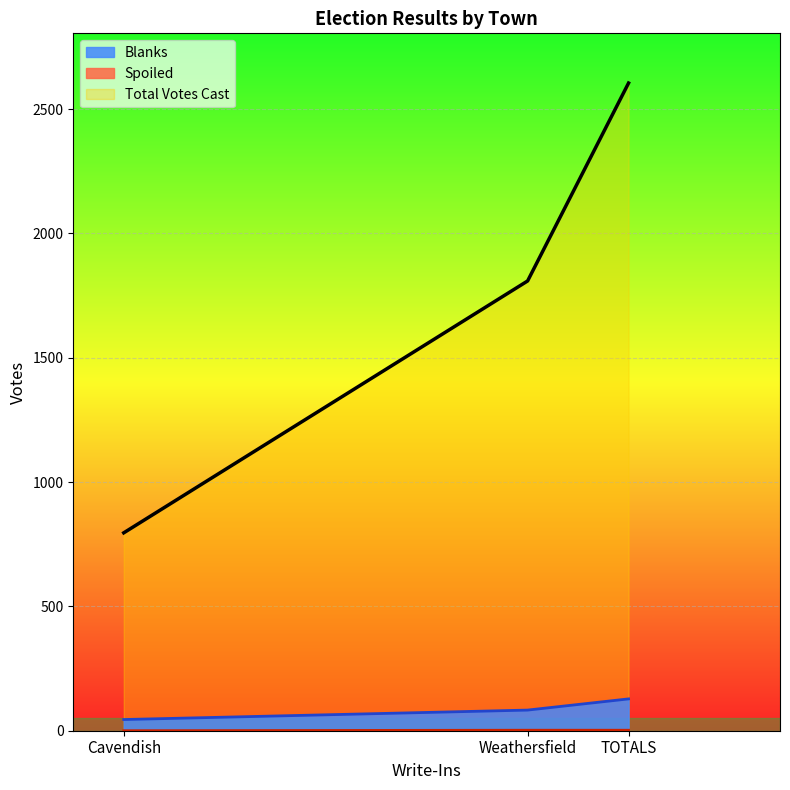

How many values in Spoiled are above zero?

2